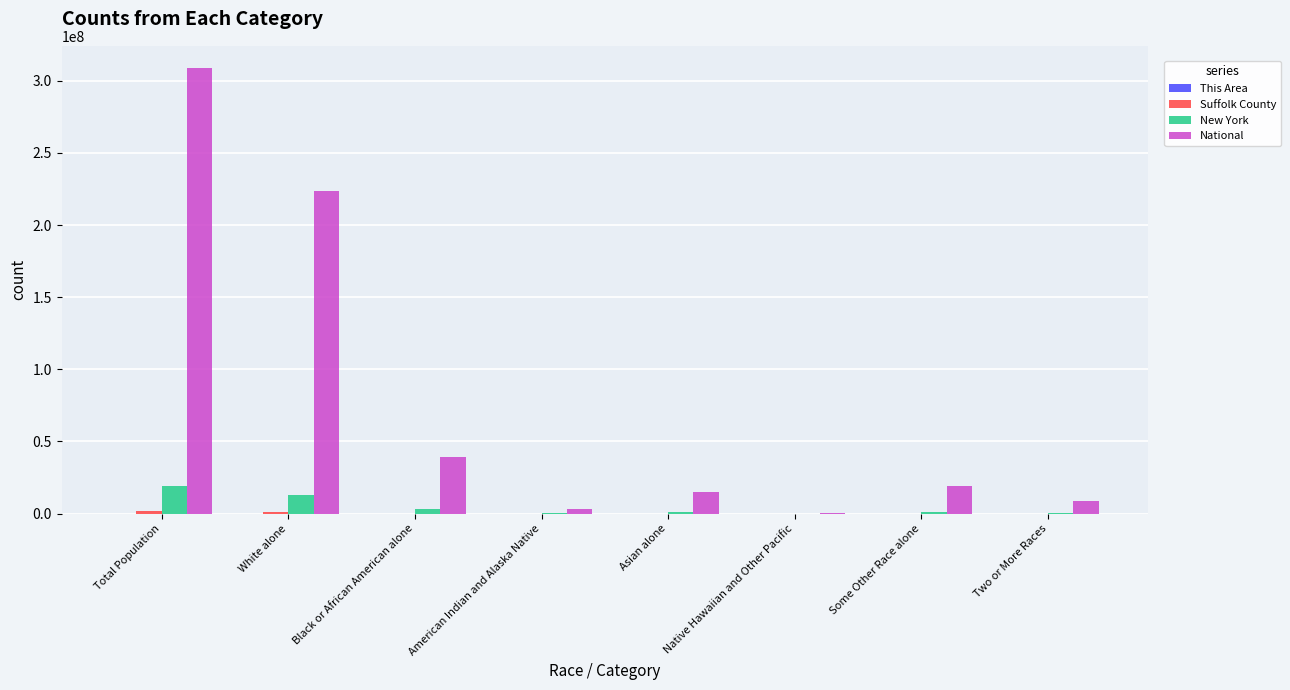

Is it true that New York equals 7374844 at Total Population?

False